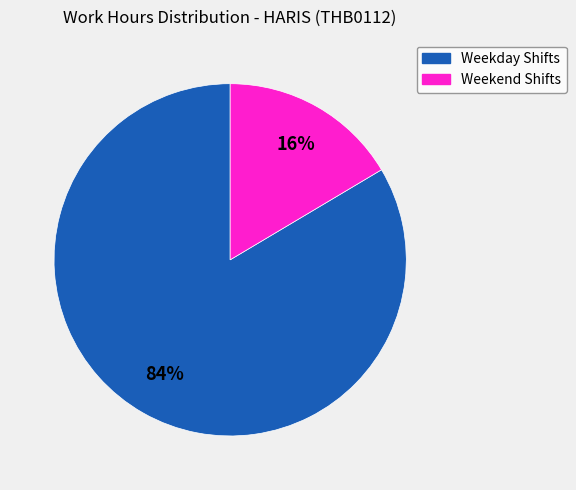

Does any single category account for the majority?

Yes